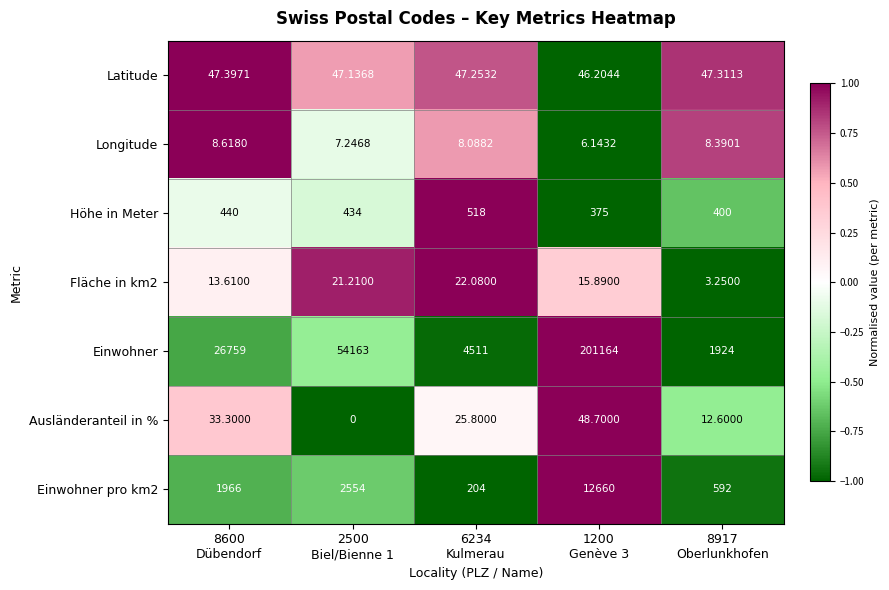

Which series has the largest total across all categories?

Einwohner